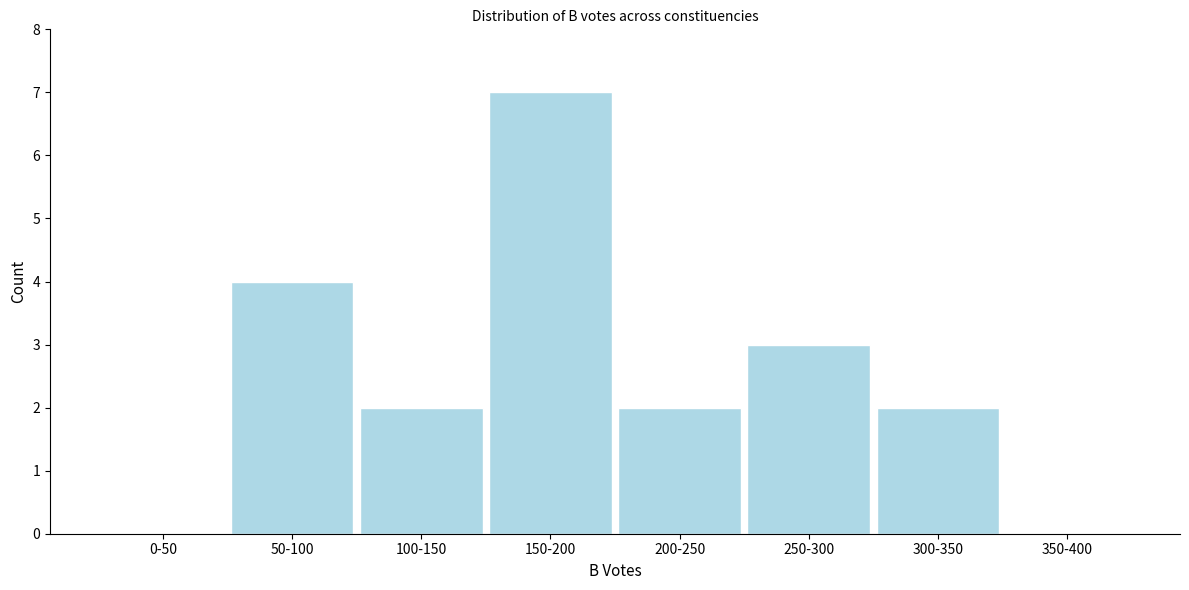

Reading left to right, what are all the values shown in this chart?

0-50=0	50-100=4	100-150=2	150-200=7	200-250=2	250-300=3	300-350=2	350-400=0